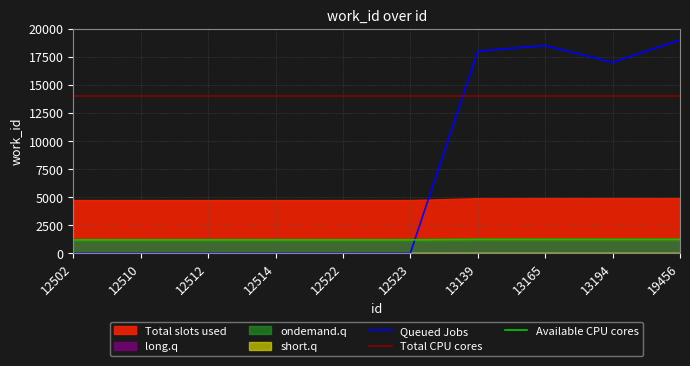

True or false: Available CPU cores has more than 1 interior local peaks.

False